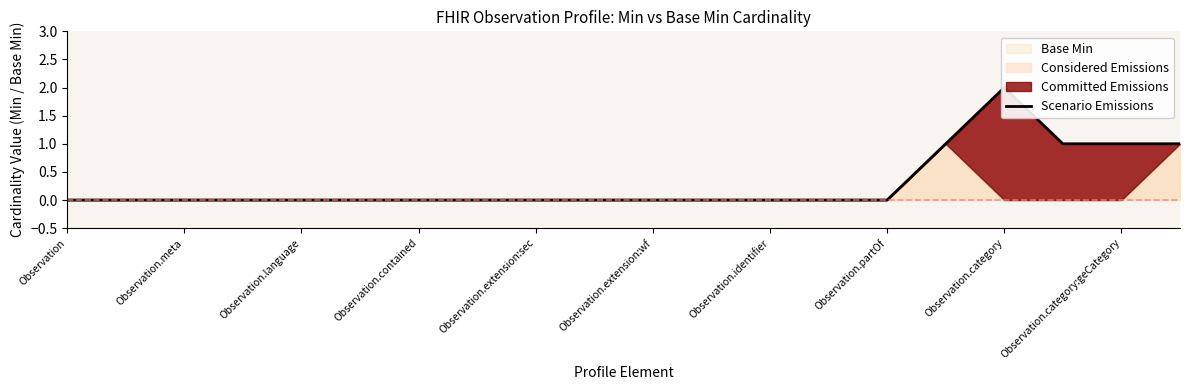

Is it true that the value at Observation.extension:sec is -1?

False